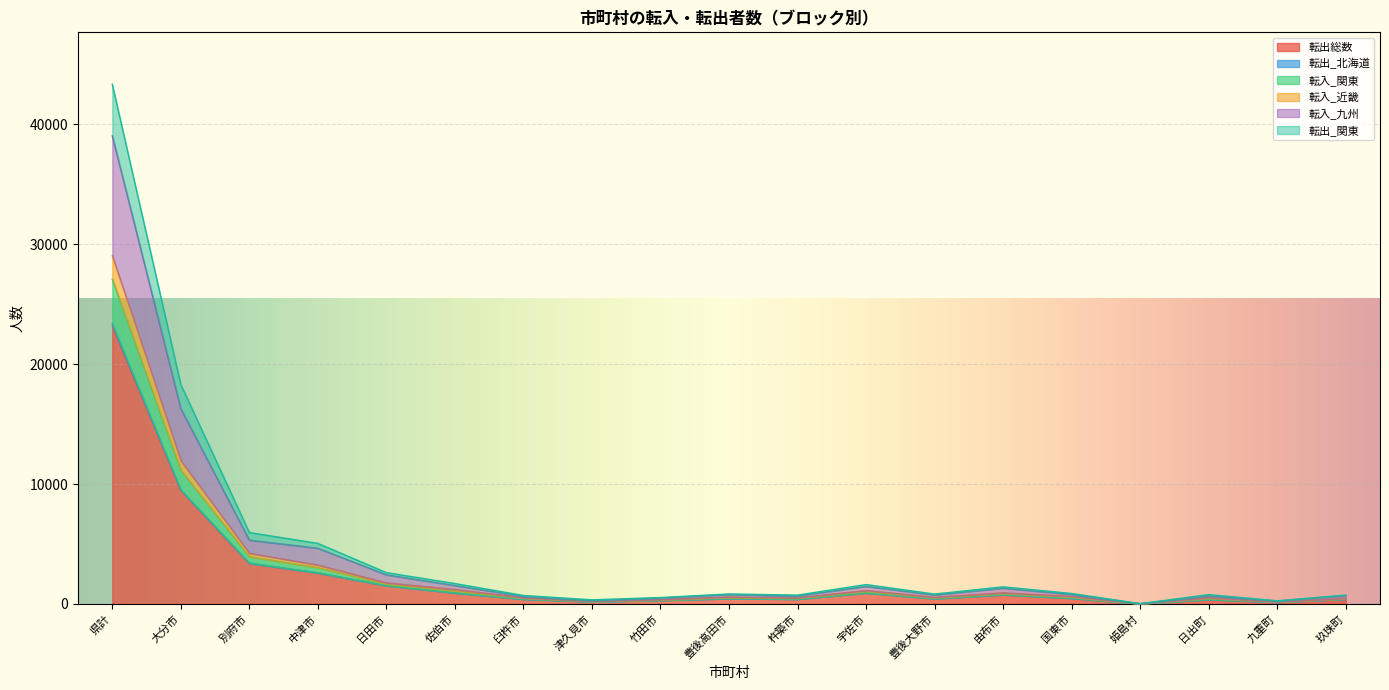

What is the greatest value displayed?

43344